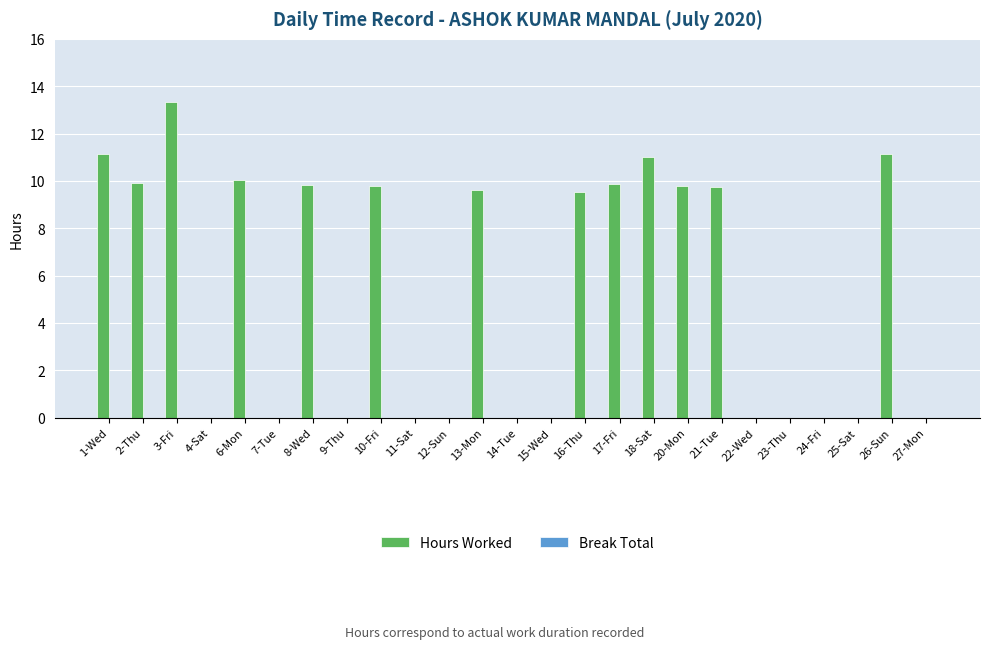

The value at 25-Sat is 0.0. True or false?

True